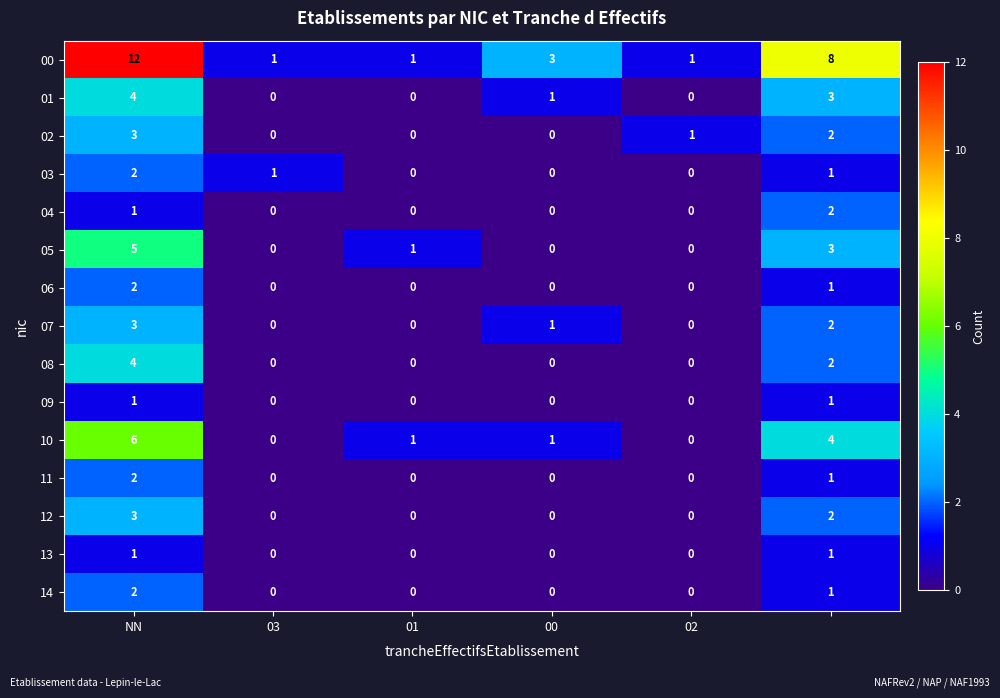

What is the sum of all 02 values?

6